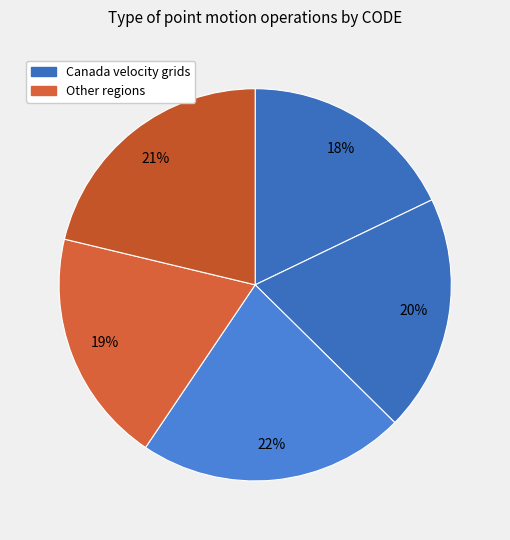

How many slices are in this pie chart?

5